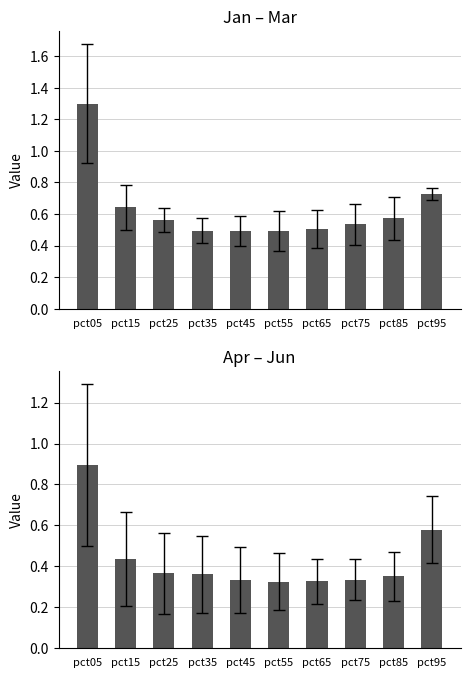

What are all the series names shown in the legend?

Jan–Mar, Apr–Jun